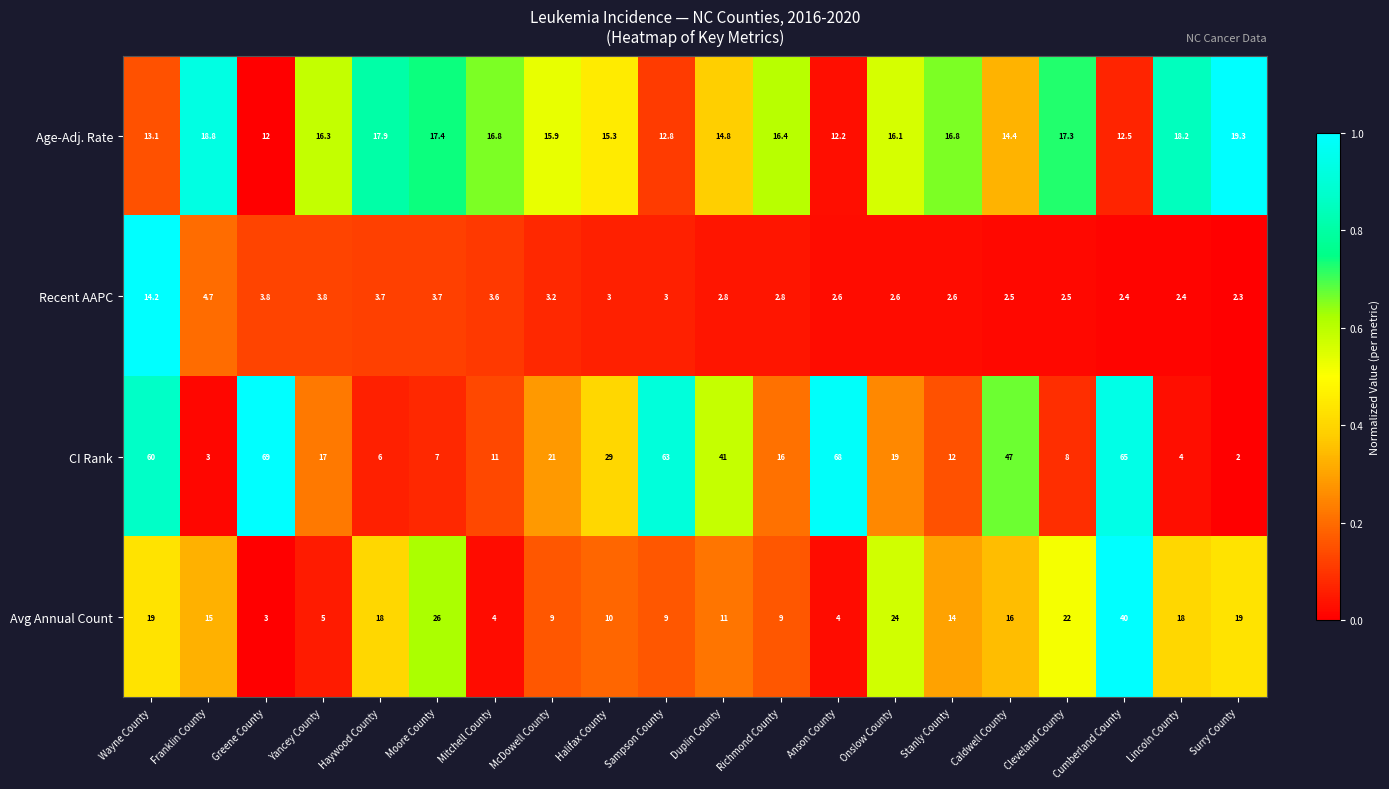

At which category is the sum across all series the highest?

Cumberland County